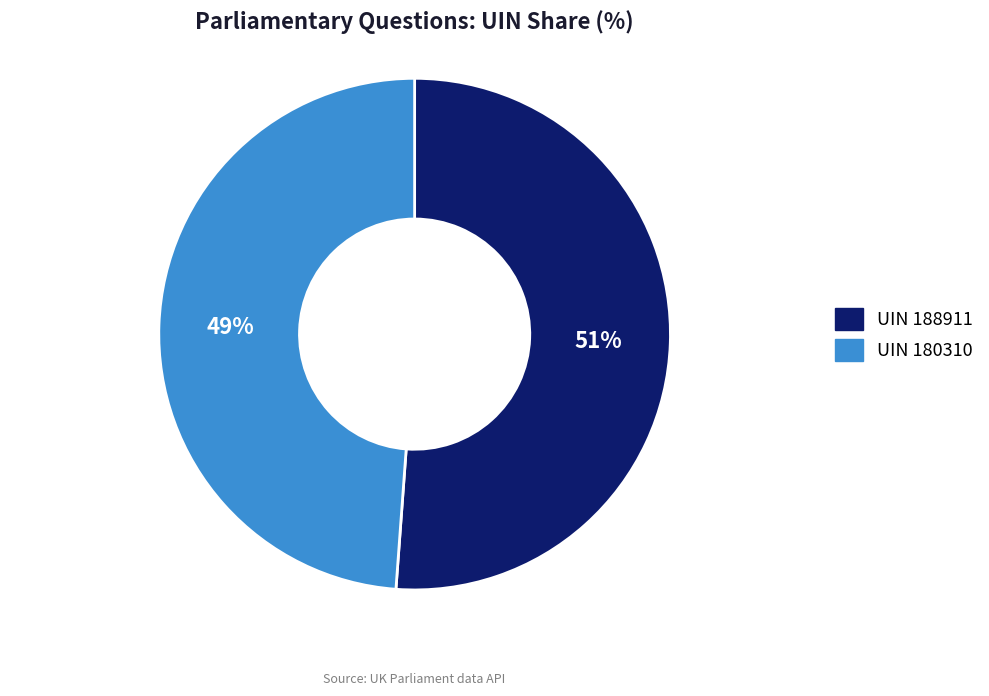

Does any single category account for the majority?

Yes